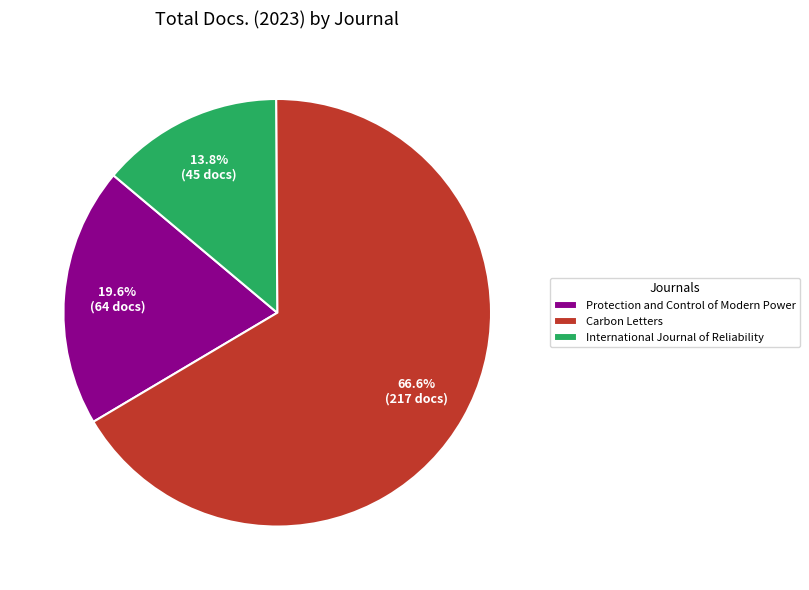

To the nearest percent, what percentage of the pie is Carbon Letters?

67%